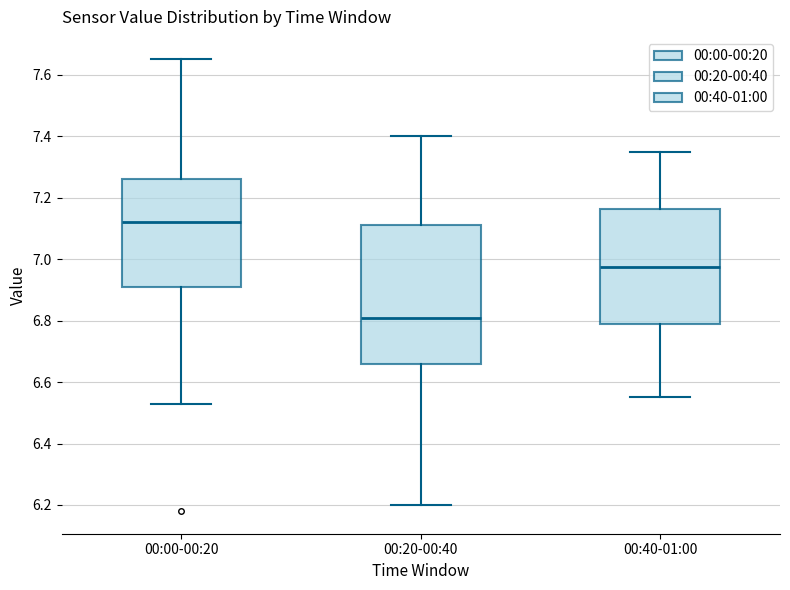

Which box is the tallest, from its lower edge to its upper edge?

00:20-00:40